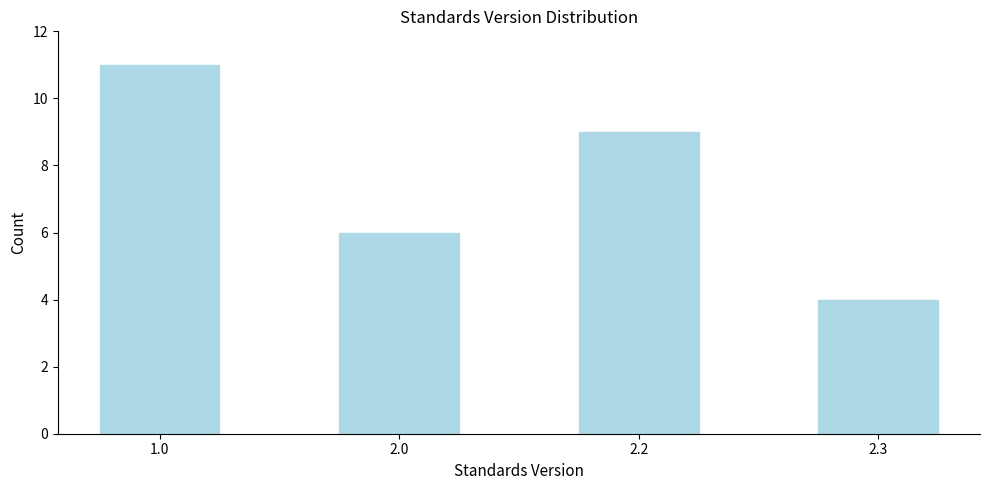

Reading left to right, list all the values displayed in this chart.

1.0=11	2.0=6	2.2=9	2.3=4